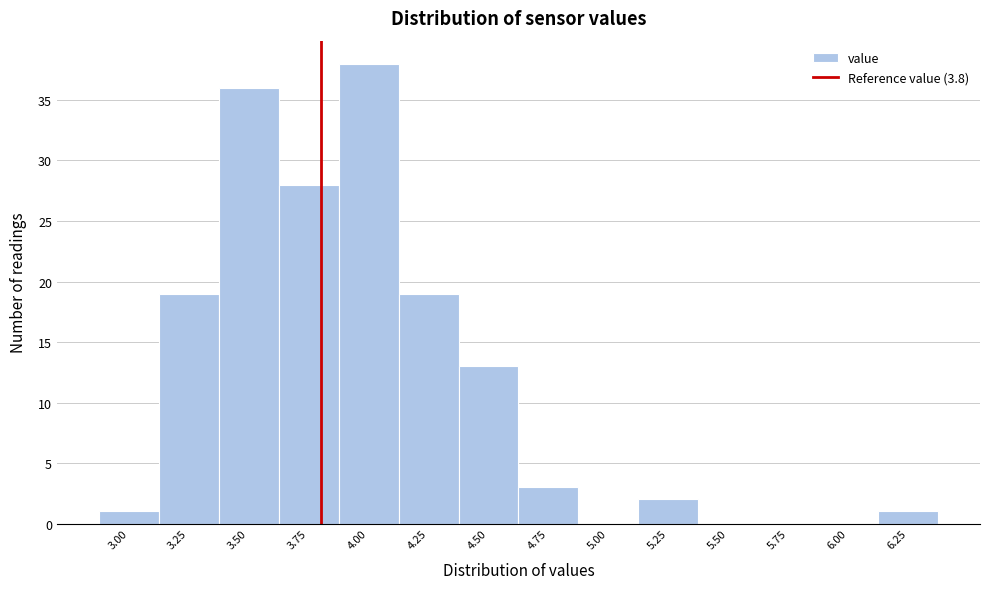

How tall is the bar that spans 4.625 to 4.875 on the x-axis? Neither the bar edges nor the heights are printed on the chart, so give them approximately, as read against the axes.

3